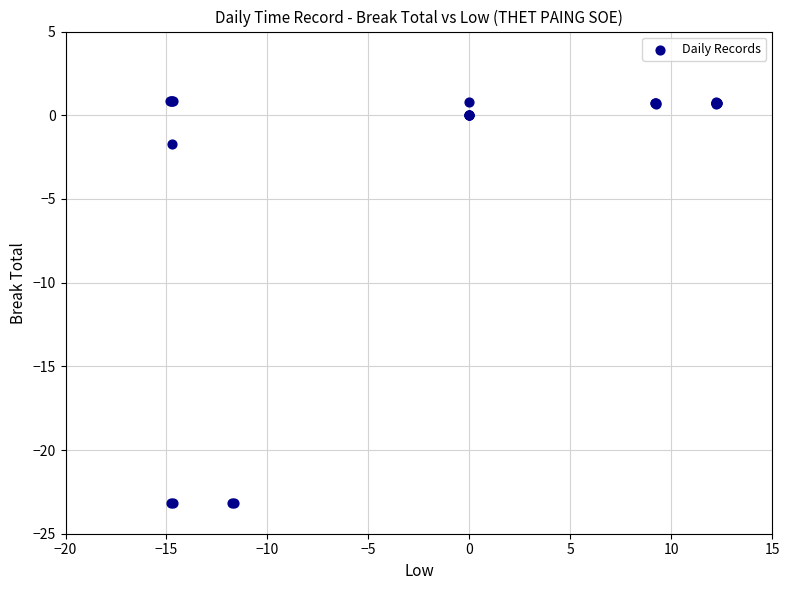

What Y value in the scatter plot is closest to -11?

-1.7